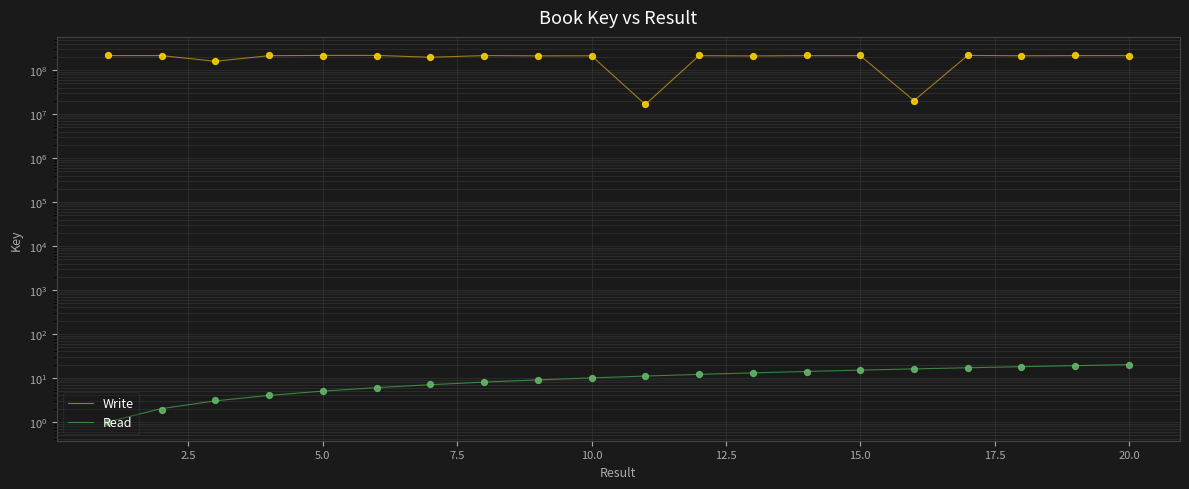

Is the value of Write at 19 greater than the value of Read at 12?

Yes